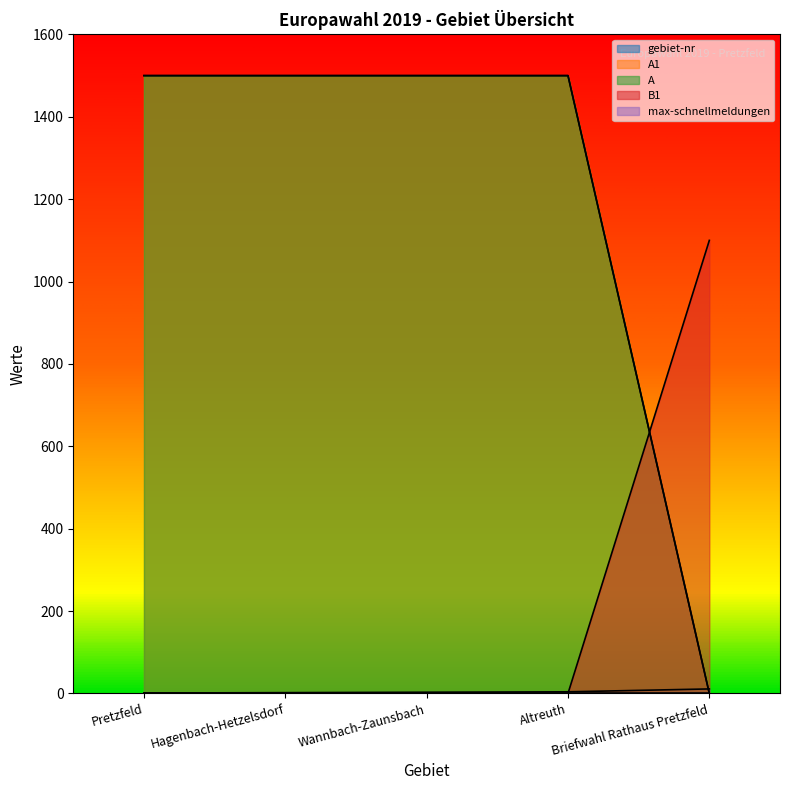

Which series has the largest range (max minus min)?

A1